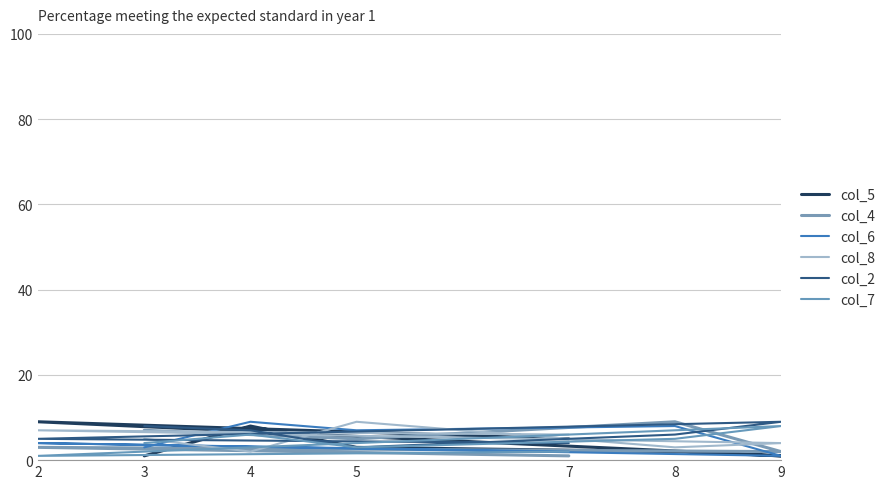

What value does the col_8 series have at 7?

6